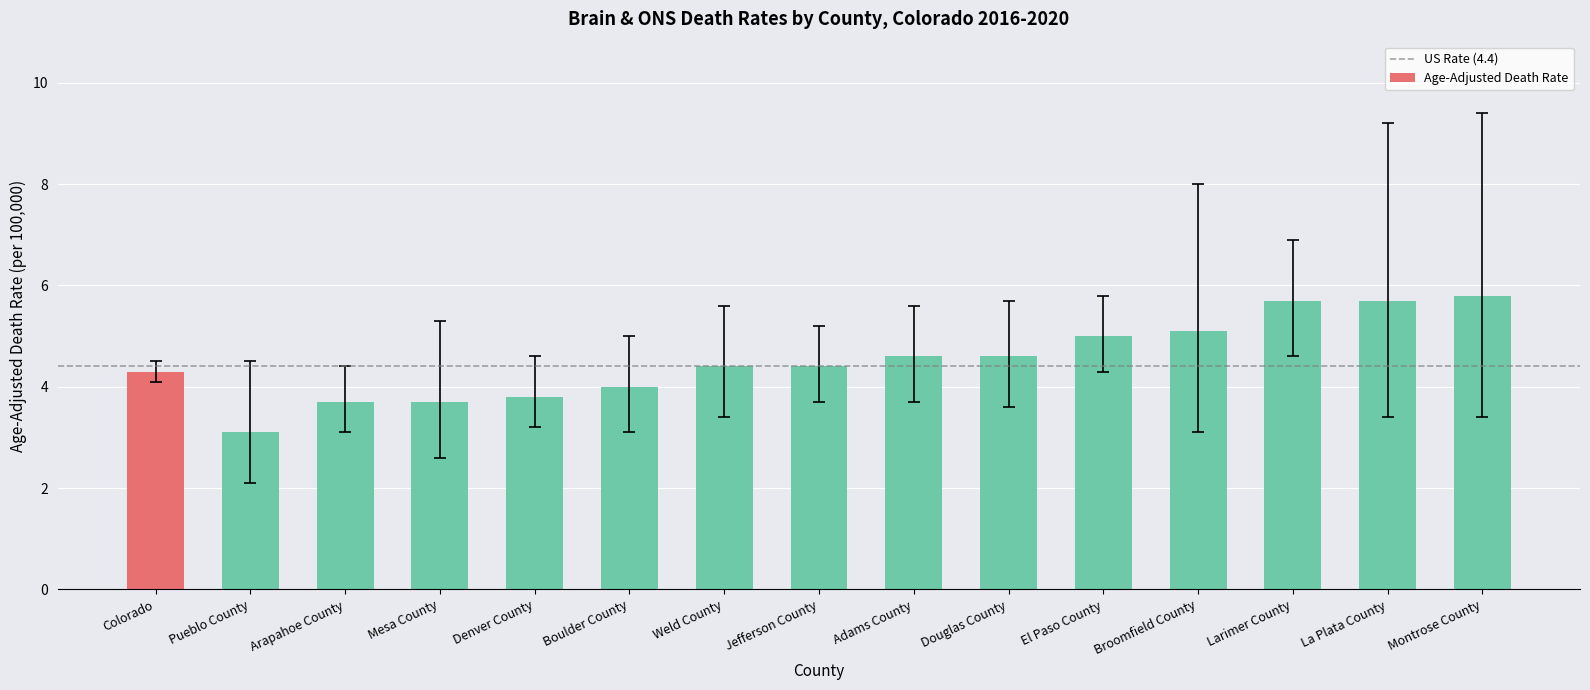

The chart shows a value of 1.6 at Arapahoe County. True or false?

False